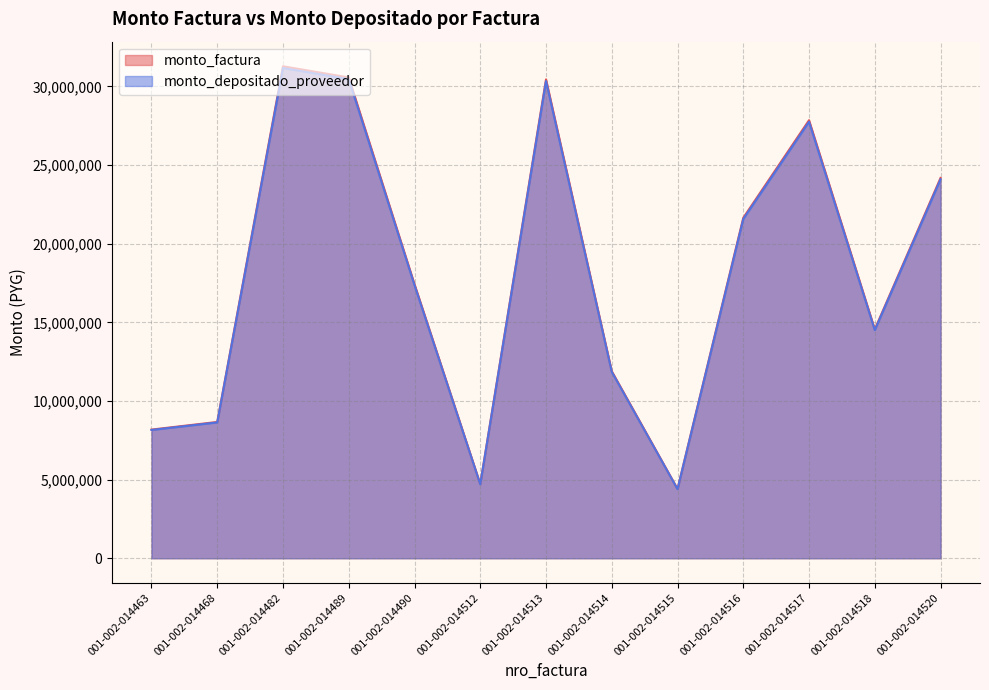

What is the sum of all monto_factura values?

235848570